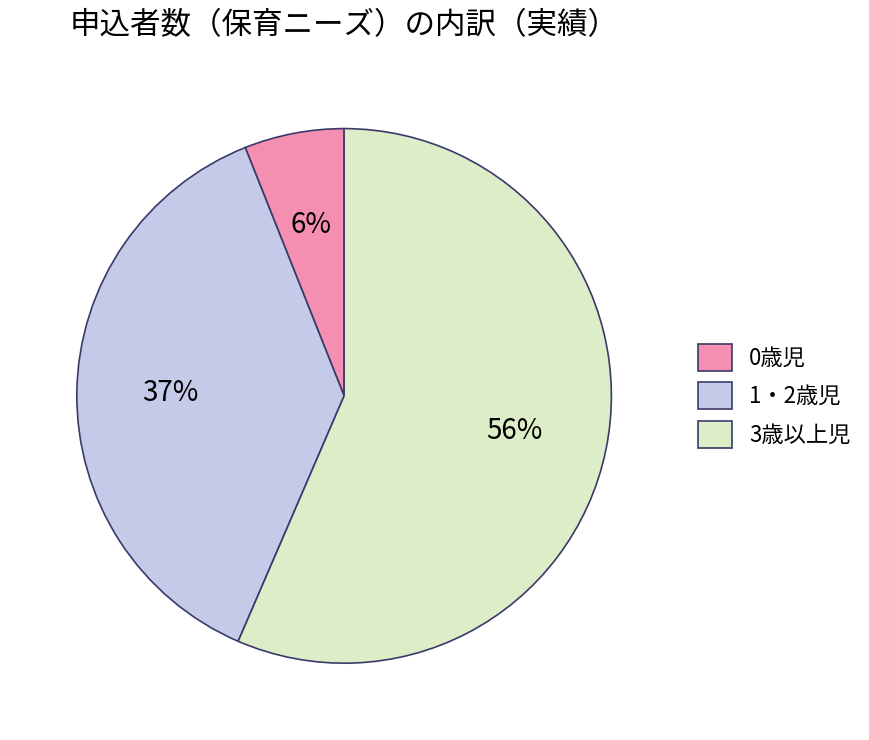

What is the ratio of the value at 0歳児 to the value at 1・2歳児?

0.2